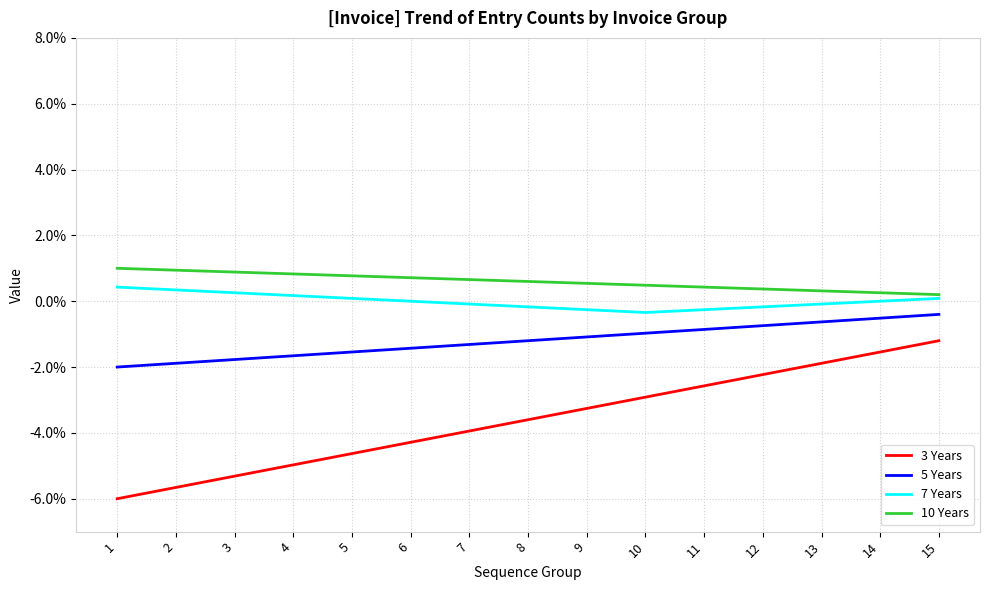

Is the value of 5 Years at 8 greater than the value of 3 Years at 1?

Yes